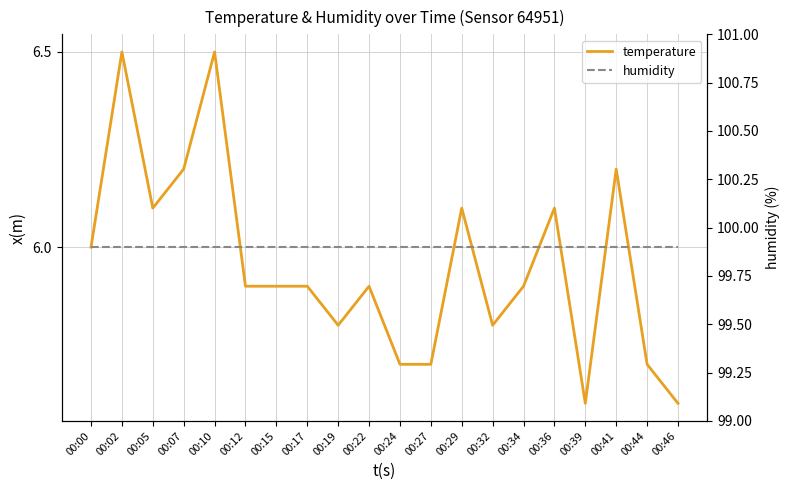

Does the chart have visible grid lines?

Yes